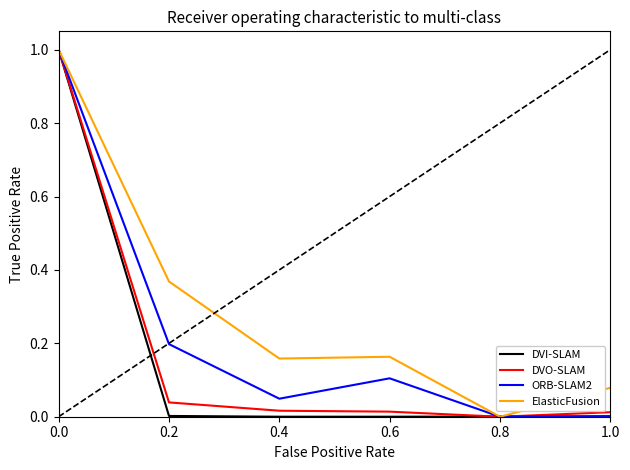

Is it true that DVO-SLAM equals 0.0 at 0.8?

True